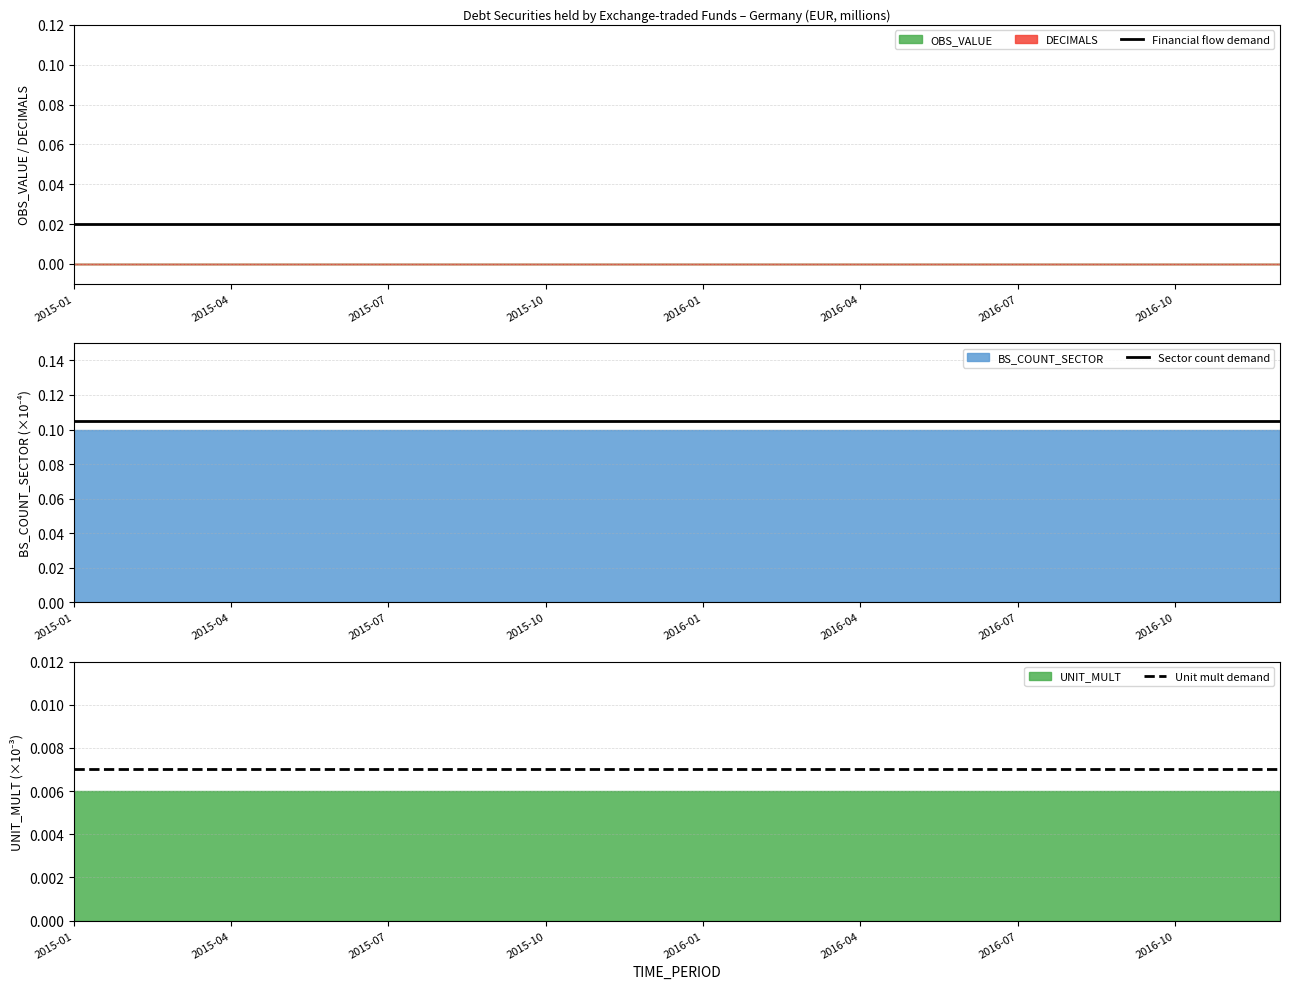

True or false: Sector count demand has a value of 0.2 at 23.

False